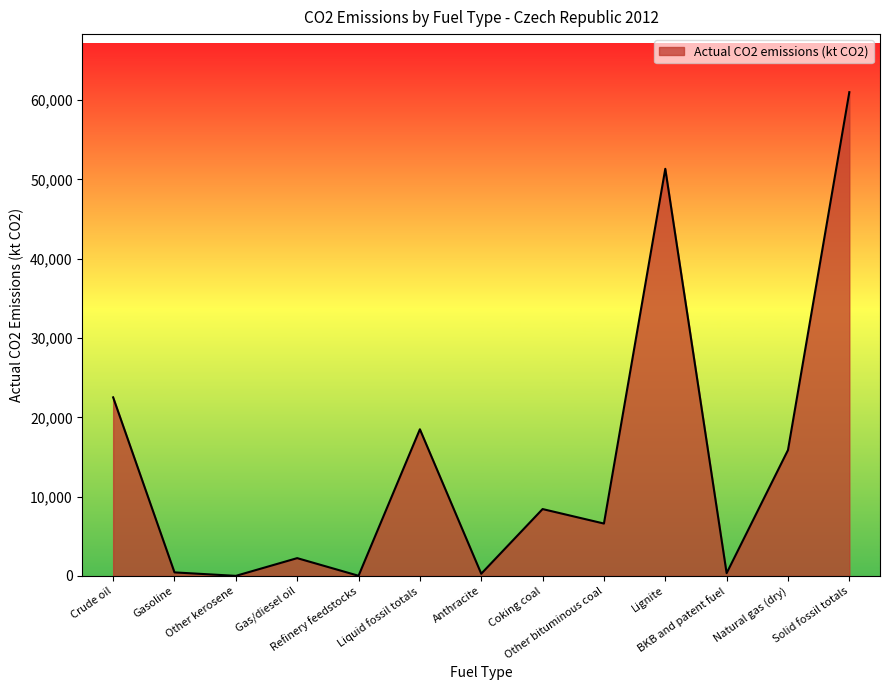

How many lines are shown in the chart?

1